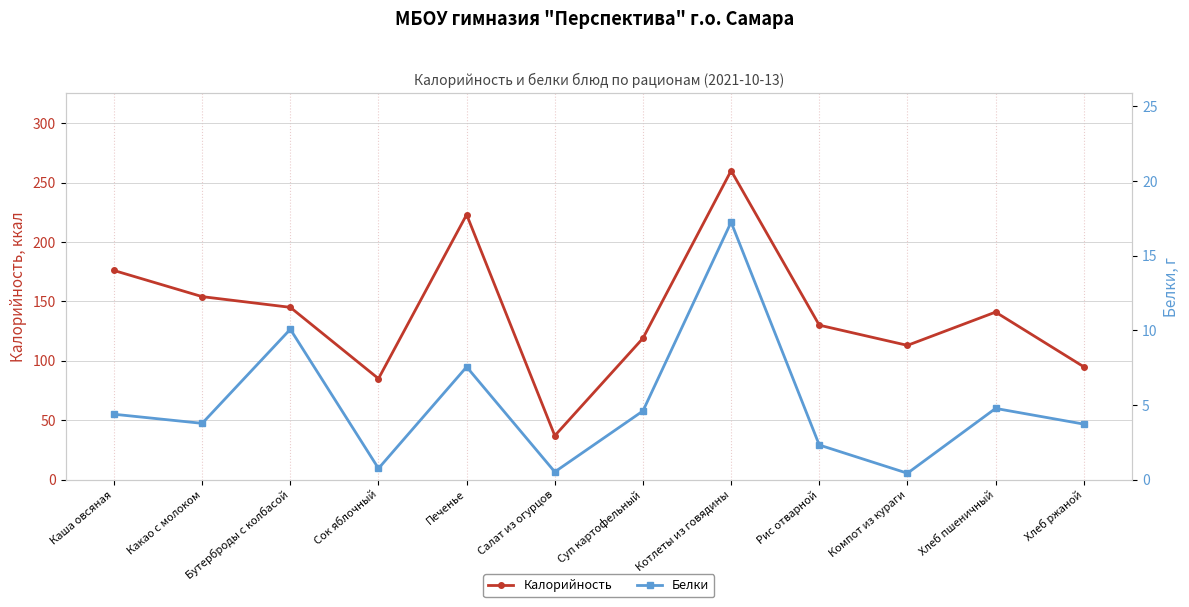

How many values in the Калорийность series exceed 141?

5